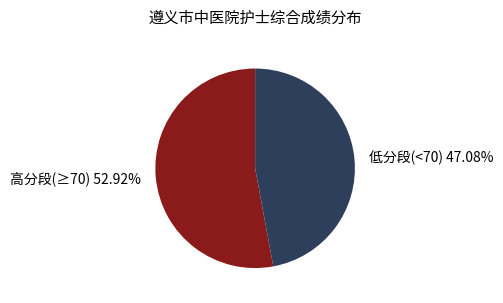

Is the sum of 高分段(≥70) 52.92% and 低分段(<70) 47.08% greater than half?

Yes